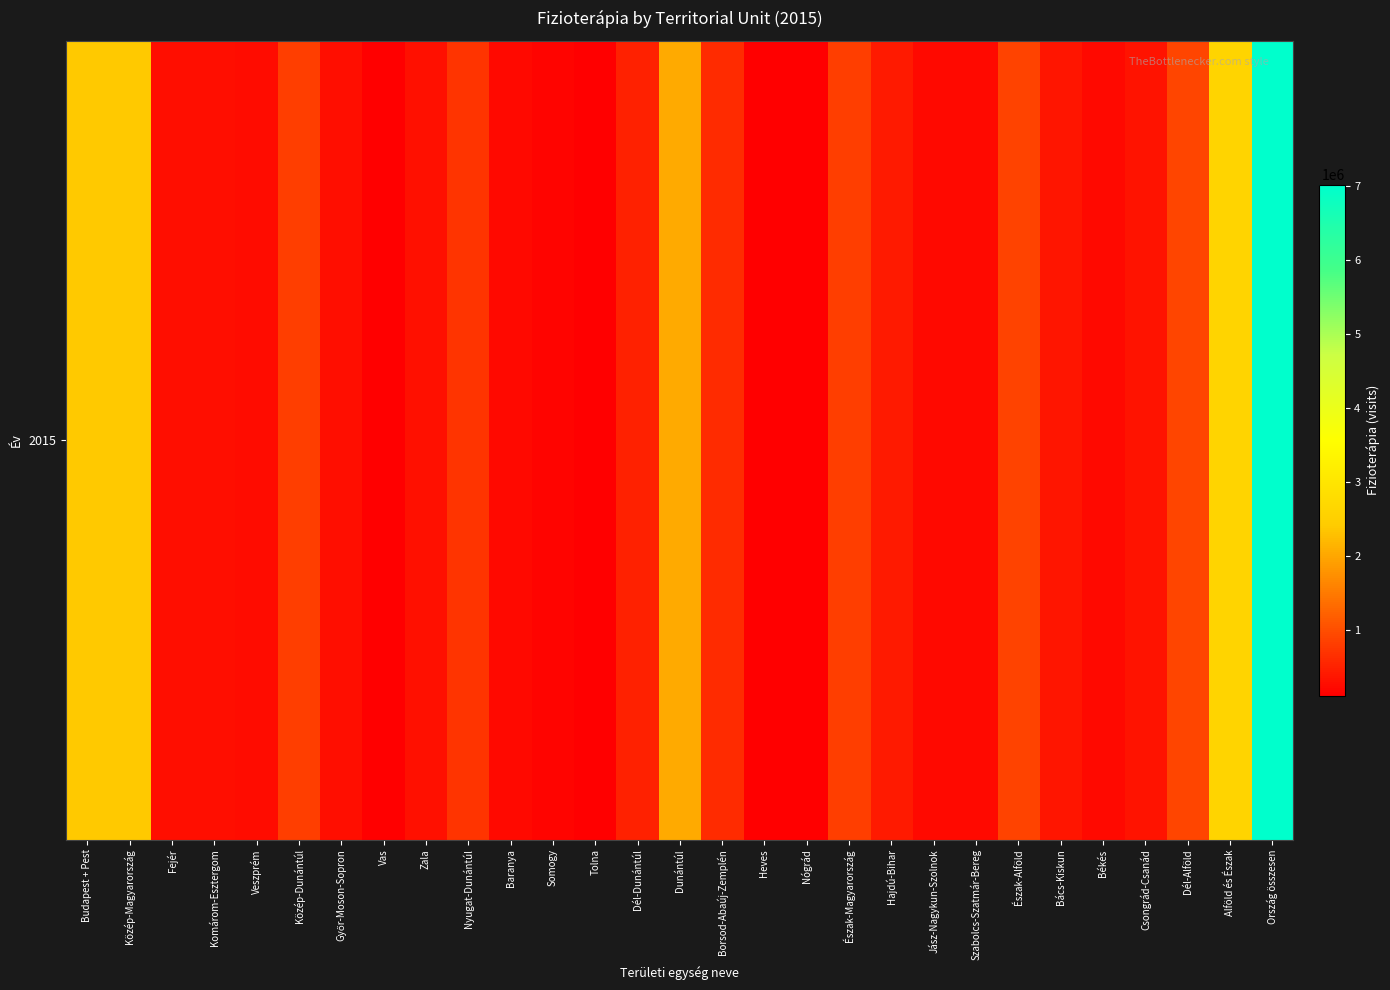

Rank the categories by value from lowest to highest.

Tolna, Nógrád, Heves, Vas, Somogy, Békés, Szabolcs-Szatmár-Bereg, Jász-Nagykun-Szolnok, Baranya, Veszprém, Győr-Moson-Sopron, Komárom-Esztergom, Fejér, Zala, Csongrád-Csanád, Bács-Kiskun, Hajdú-Bihar, Dél-Dunántúl, Borsod-Abaúj-Zemplén, Nyugat-Dunántúl, Közép-Dunántúl, Észak-Magyarország, Észak-Alföld, Dél-Alföld, Dunántúl, Budapest + Pest, Közép-Magyarország, Alföld és Észak, Ország összesen